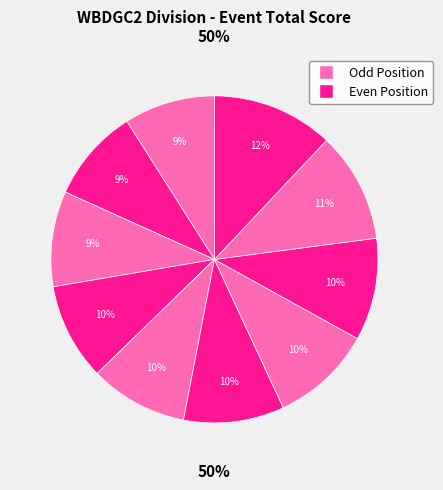

To the nearest percent, what is the combined percentage of 2 and 6?

19%